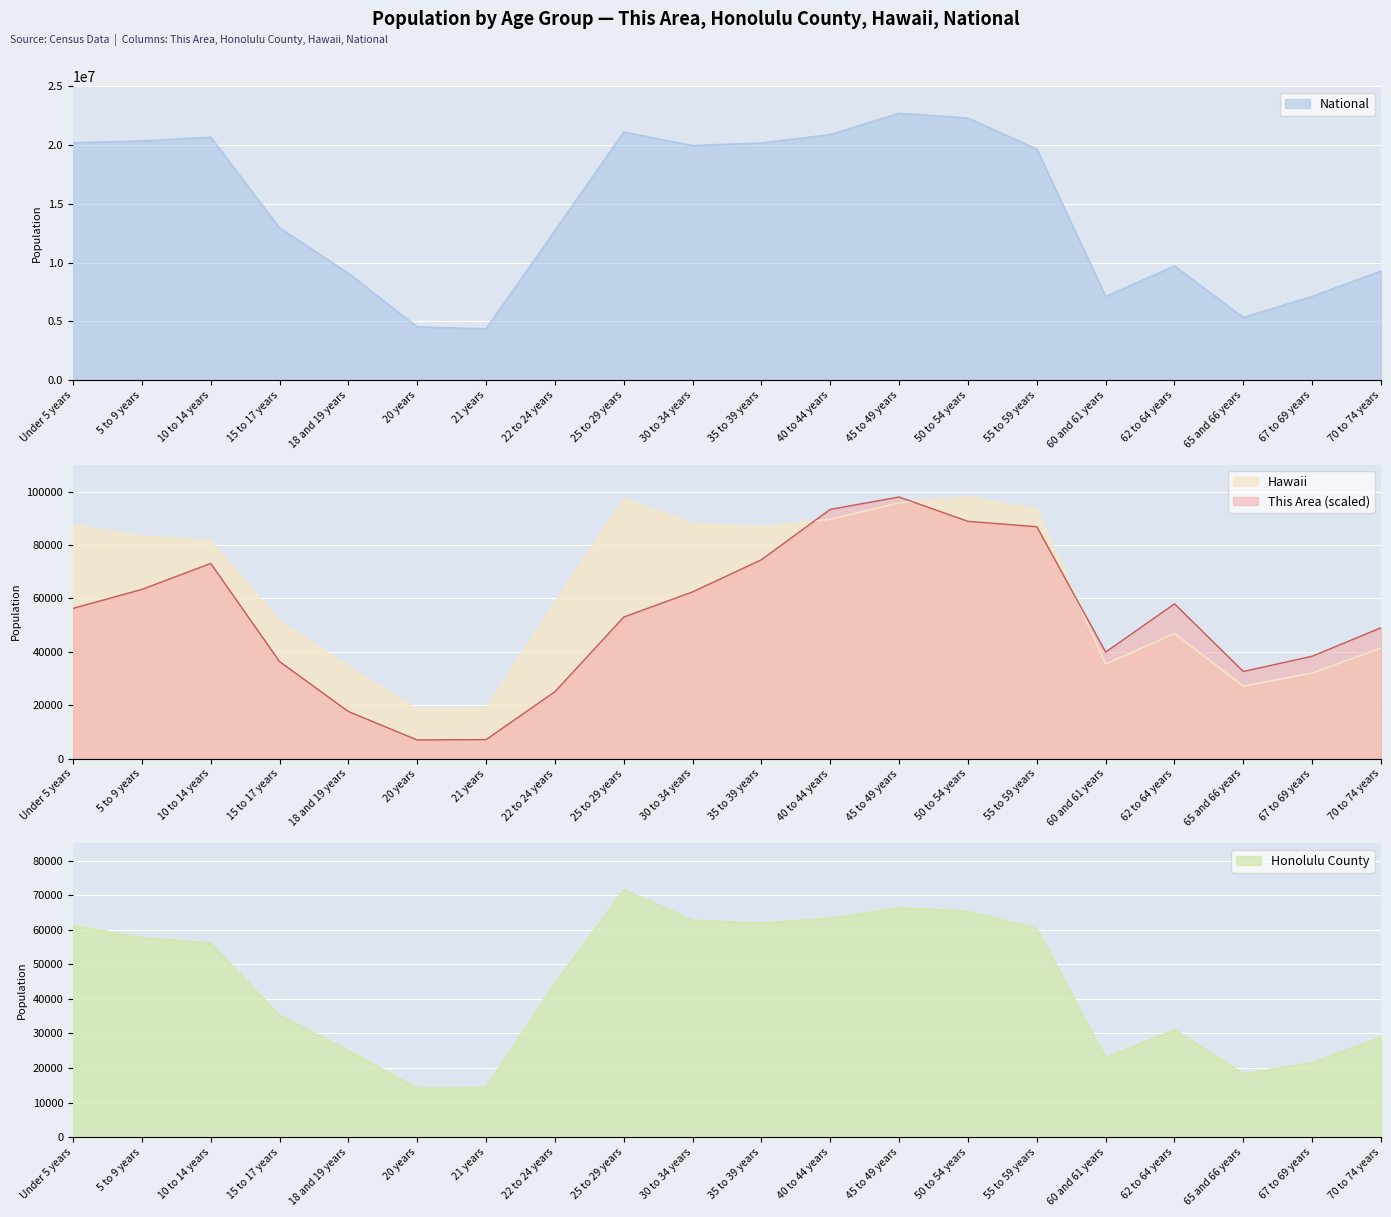

What is the minimum value for Hawaii?

18488.0